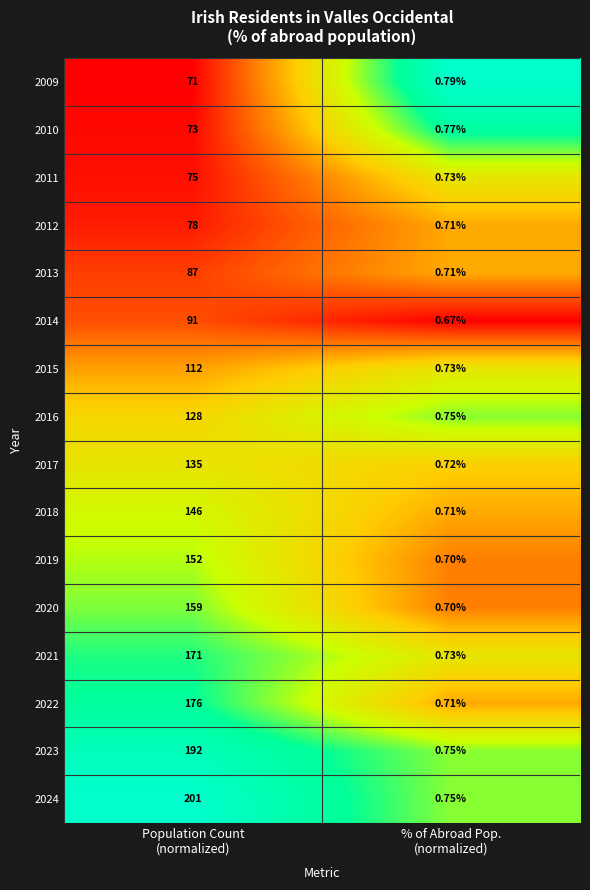

Count the number of categories in the chart.

2